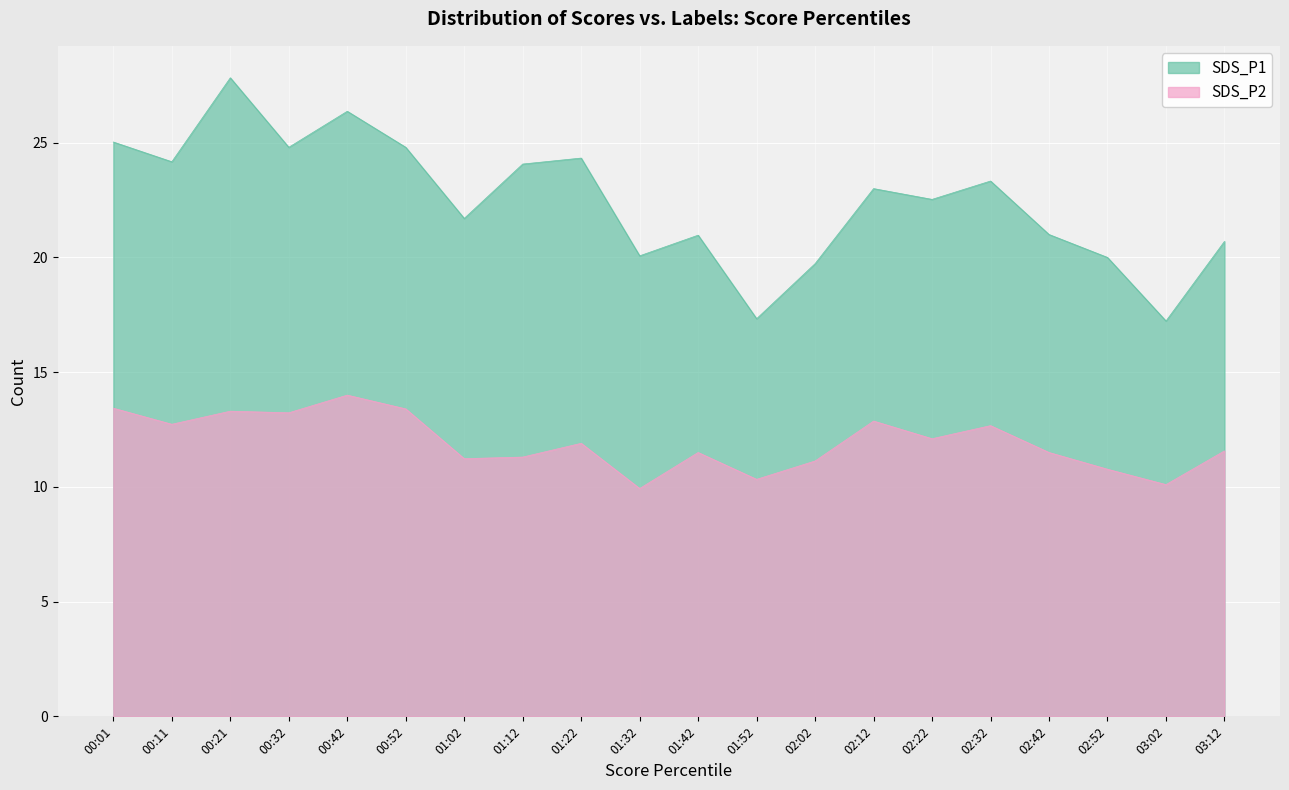

What is the sum of all SDS_P2 values?

239.0